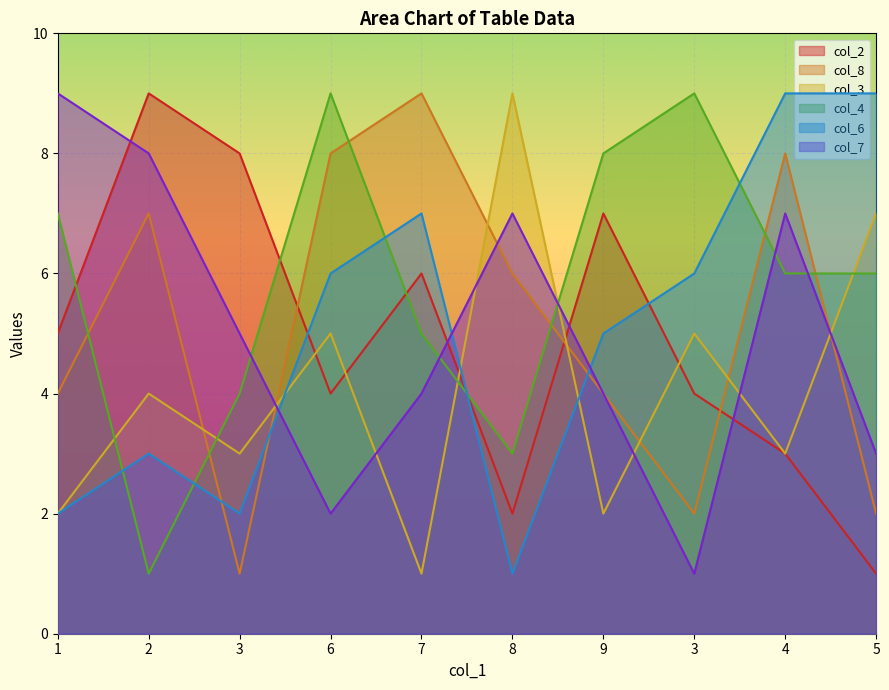

Reading left to right, extract all data points from this chart.

col_2: 5	9	8	4	6	2	7	4	3	1
col_8: 4	7	1	8	9	6	4	2	8	2
col_3: 2	4	3	5	1	9	2	5	3	7
col_4: 7	1	4	9	5	3	8	9	6	6
col_6: 2	3	2	6	7	1	5	6	9	9
col_7: 9	8	5	2	4	7	4	1	7	3